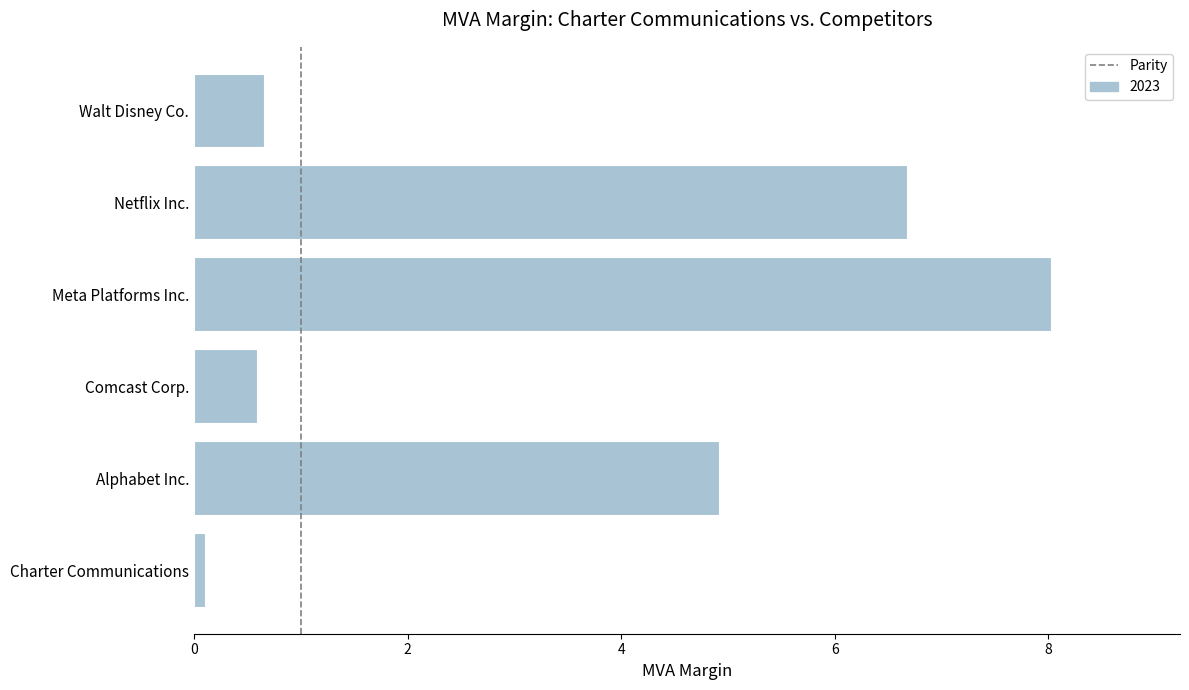

Where is the data nearest to the value 4?

Alphabet Inc.